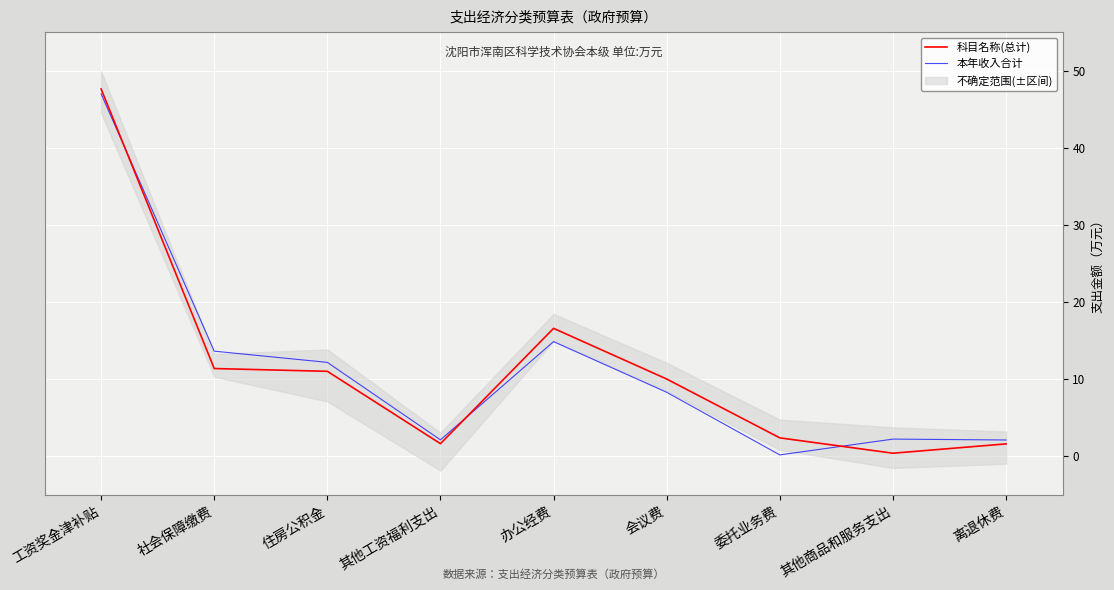

What is the difference between the 科目名称(总计) values at 其他工资福利支出 and 工资奖金津补贴?

46.0